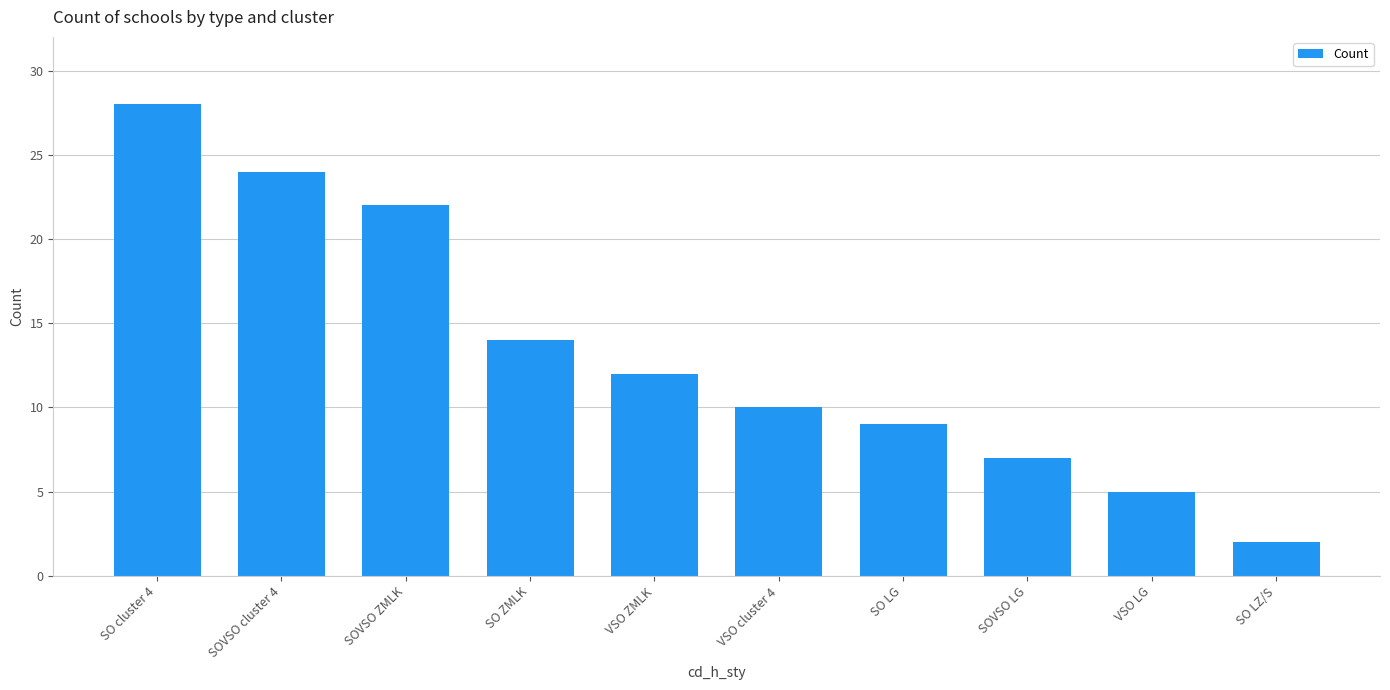

True or false: the data shows 28 at SO cluster 4.

True